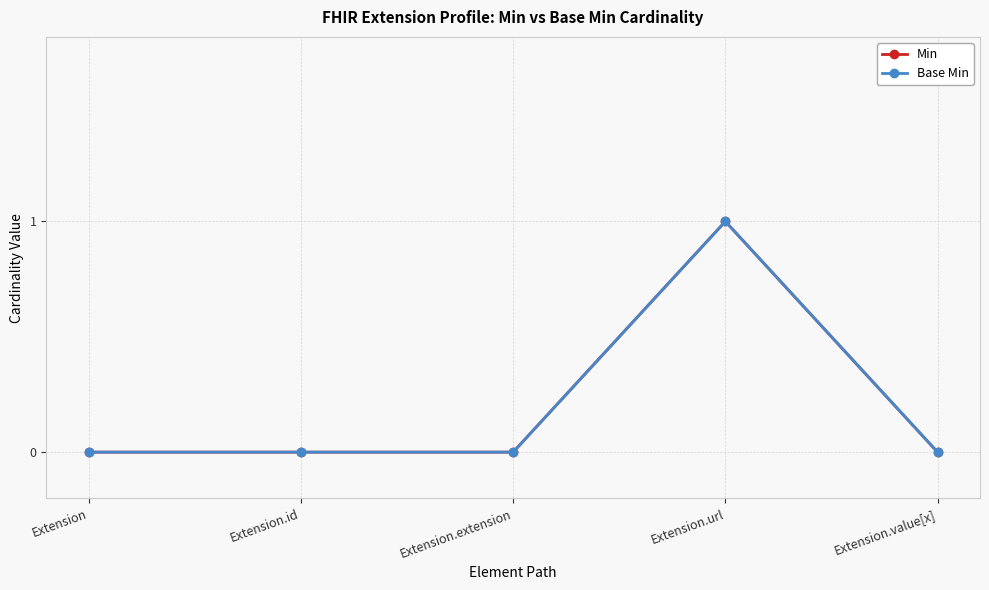

Which series changed the most between Extension.url and Extension.value[x]?

Min